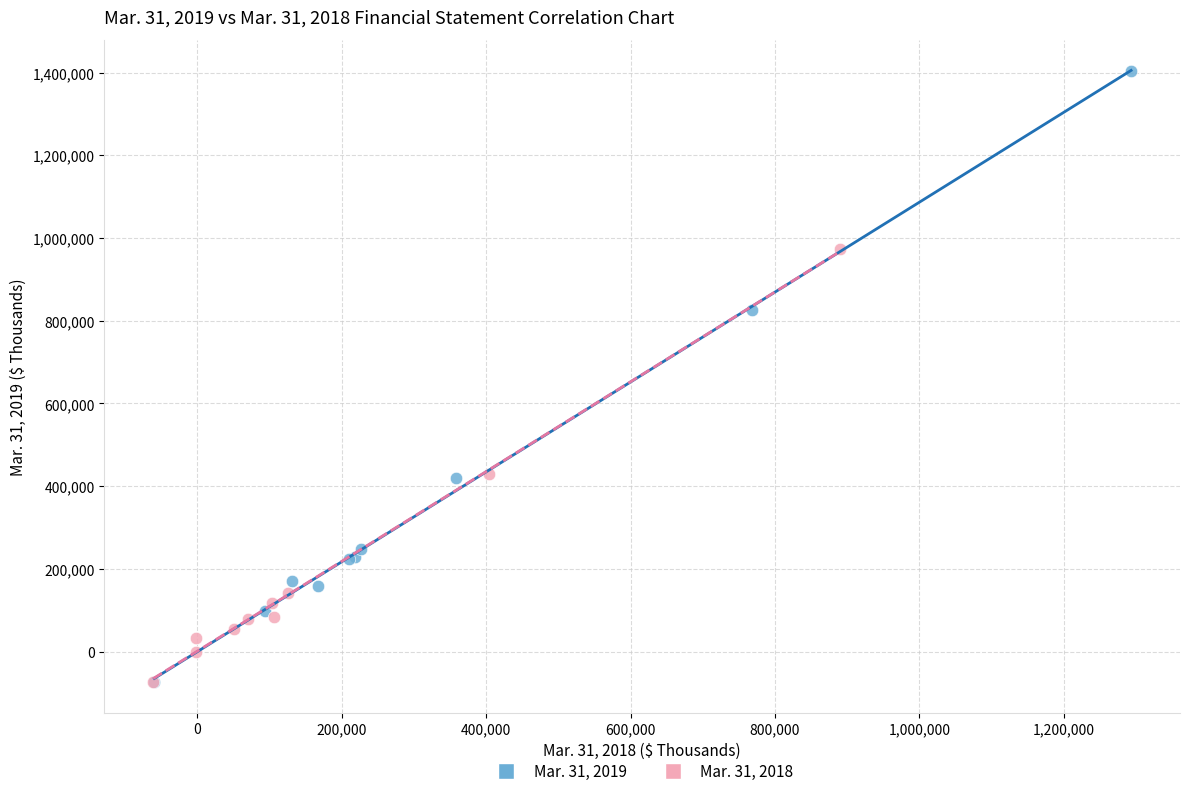

What are all the series names shown in the legend?

Mar. 31, 2019, Mar. 31, 2018